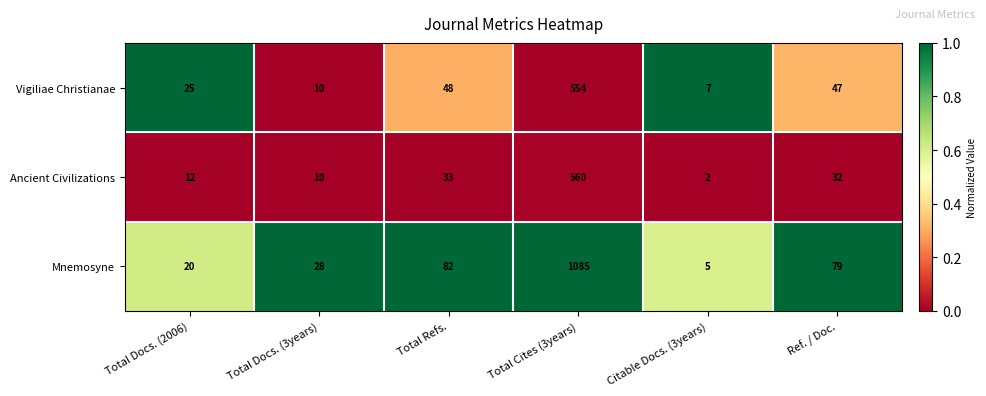

The Mnemosyne series shows 28 at Total Docs. (3years). True or false?

True